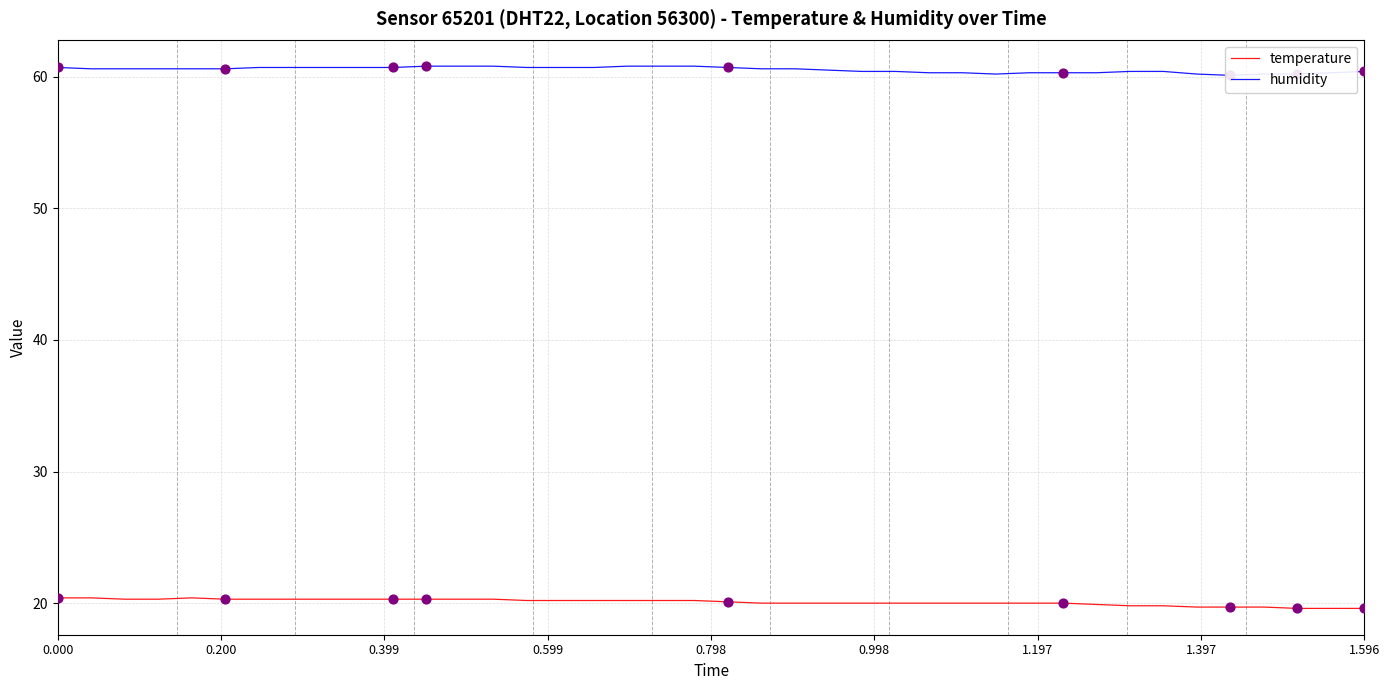

Which series reaches the minimum Y coordinate?

temperature